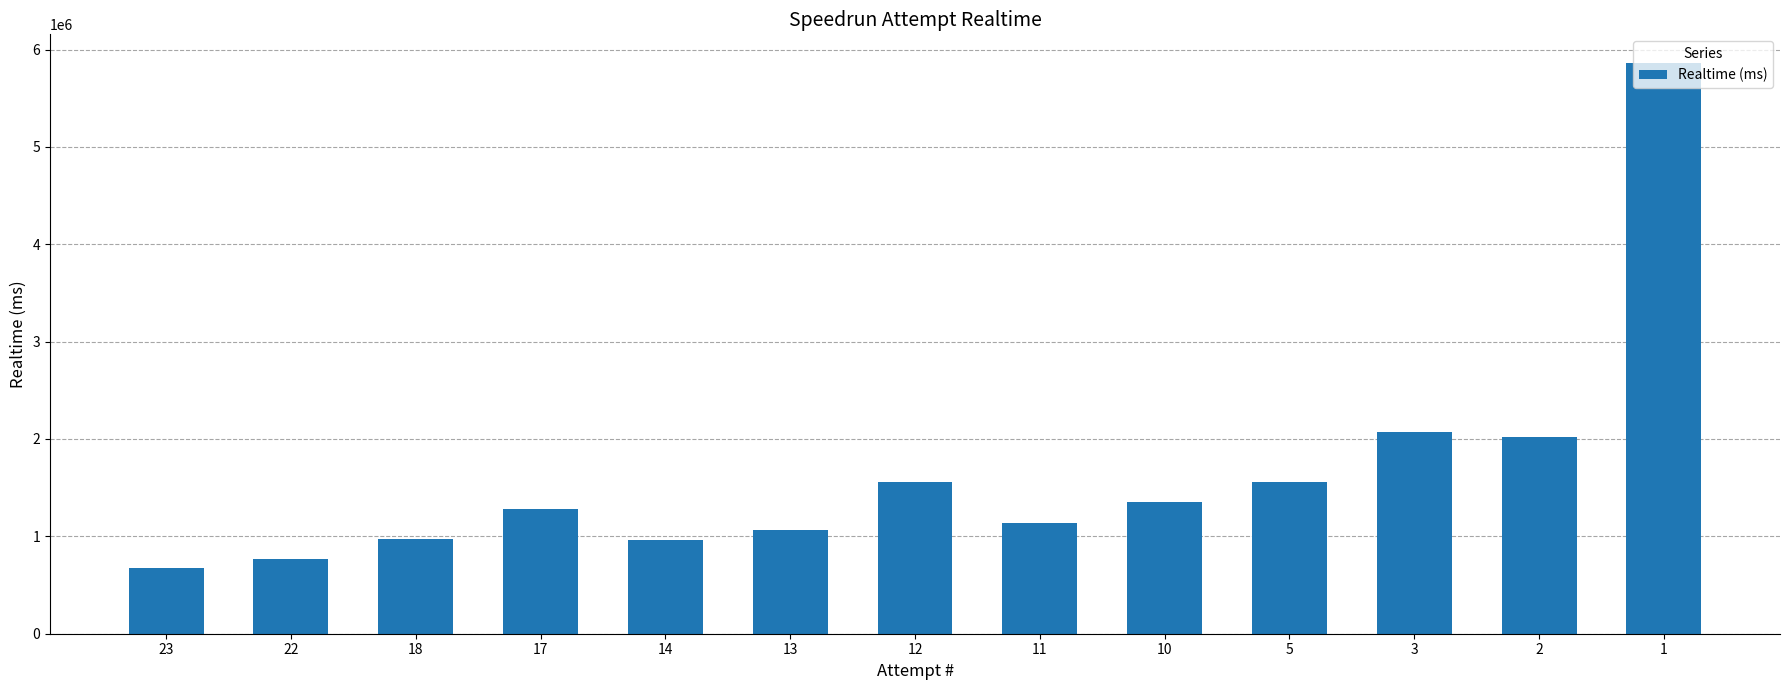

What is the maximum value shown in the chart?

5862756